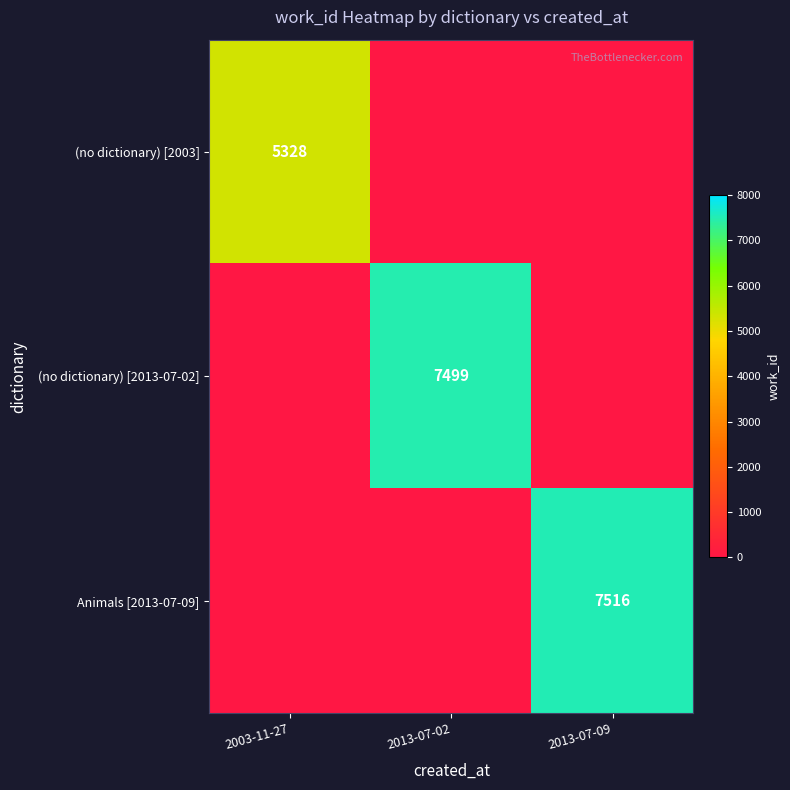

The (no dictionary) [2013-07-02] series shows 7499 at 2013-07-02. True or false?

True